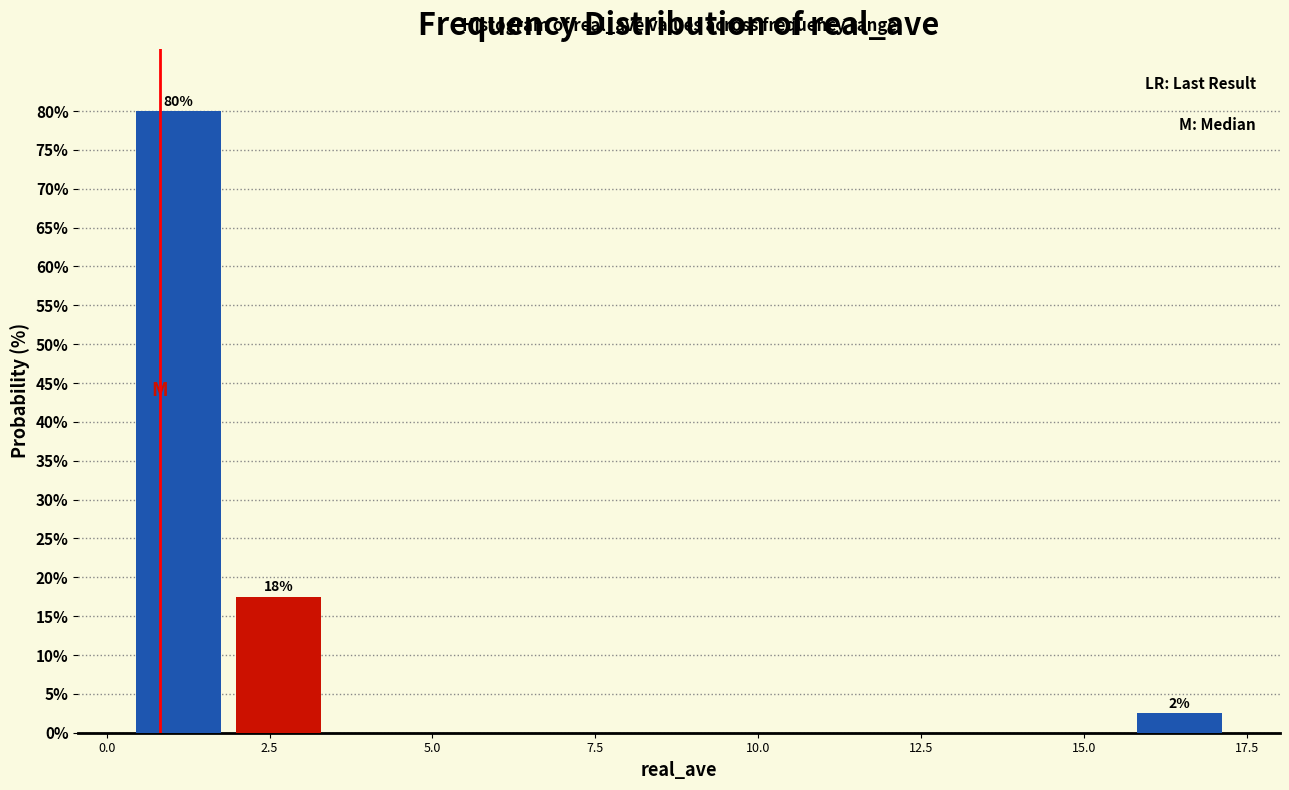

Read against the x-axis, roughly where is the centre of the tallest bar?

1.0